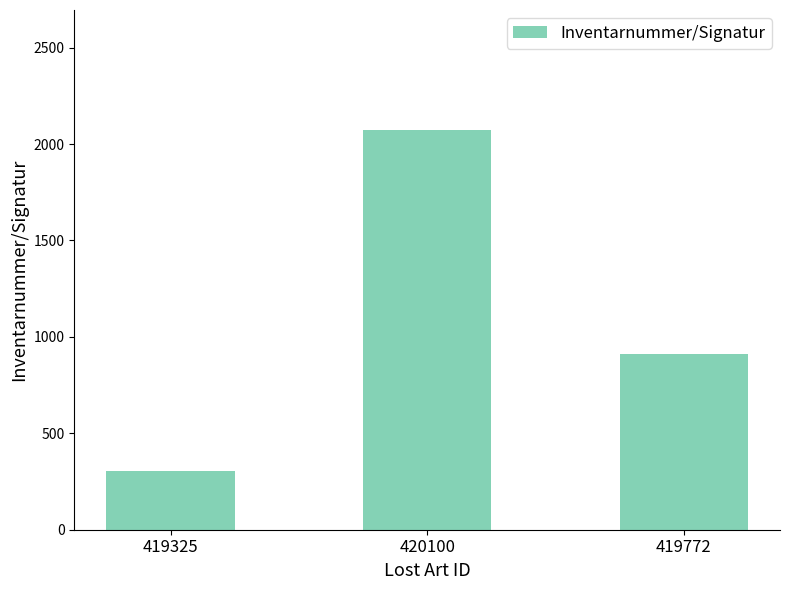

What is the change in value from 420100 to 419772?

-1162